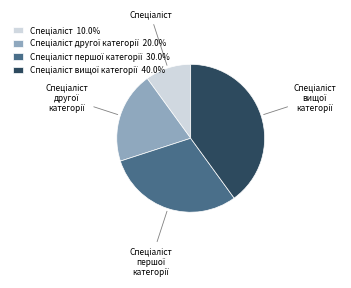

Is there any slice that represents more than half of the pie?

No